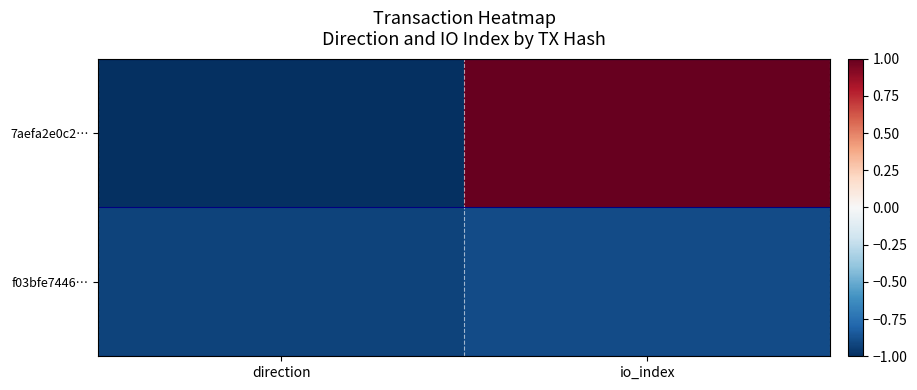

Which series has the widest spread of values?

7aefa2e0c2…